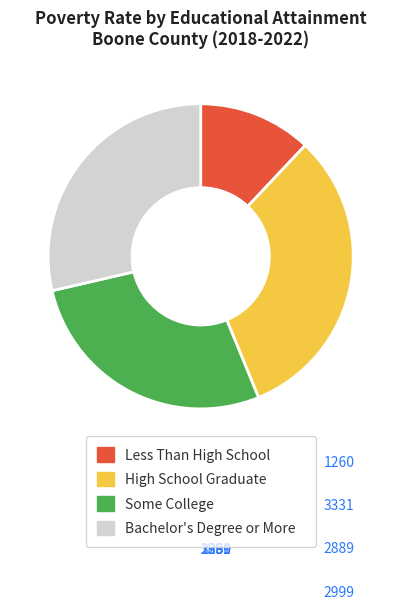

Rank the categories by value from lowest to highest.

Less Than High School, Some College, Bachelor's Degree or More, High School Graduate